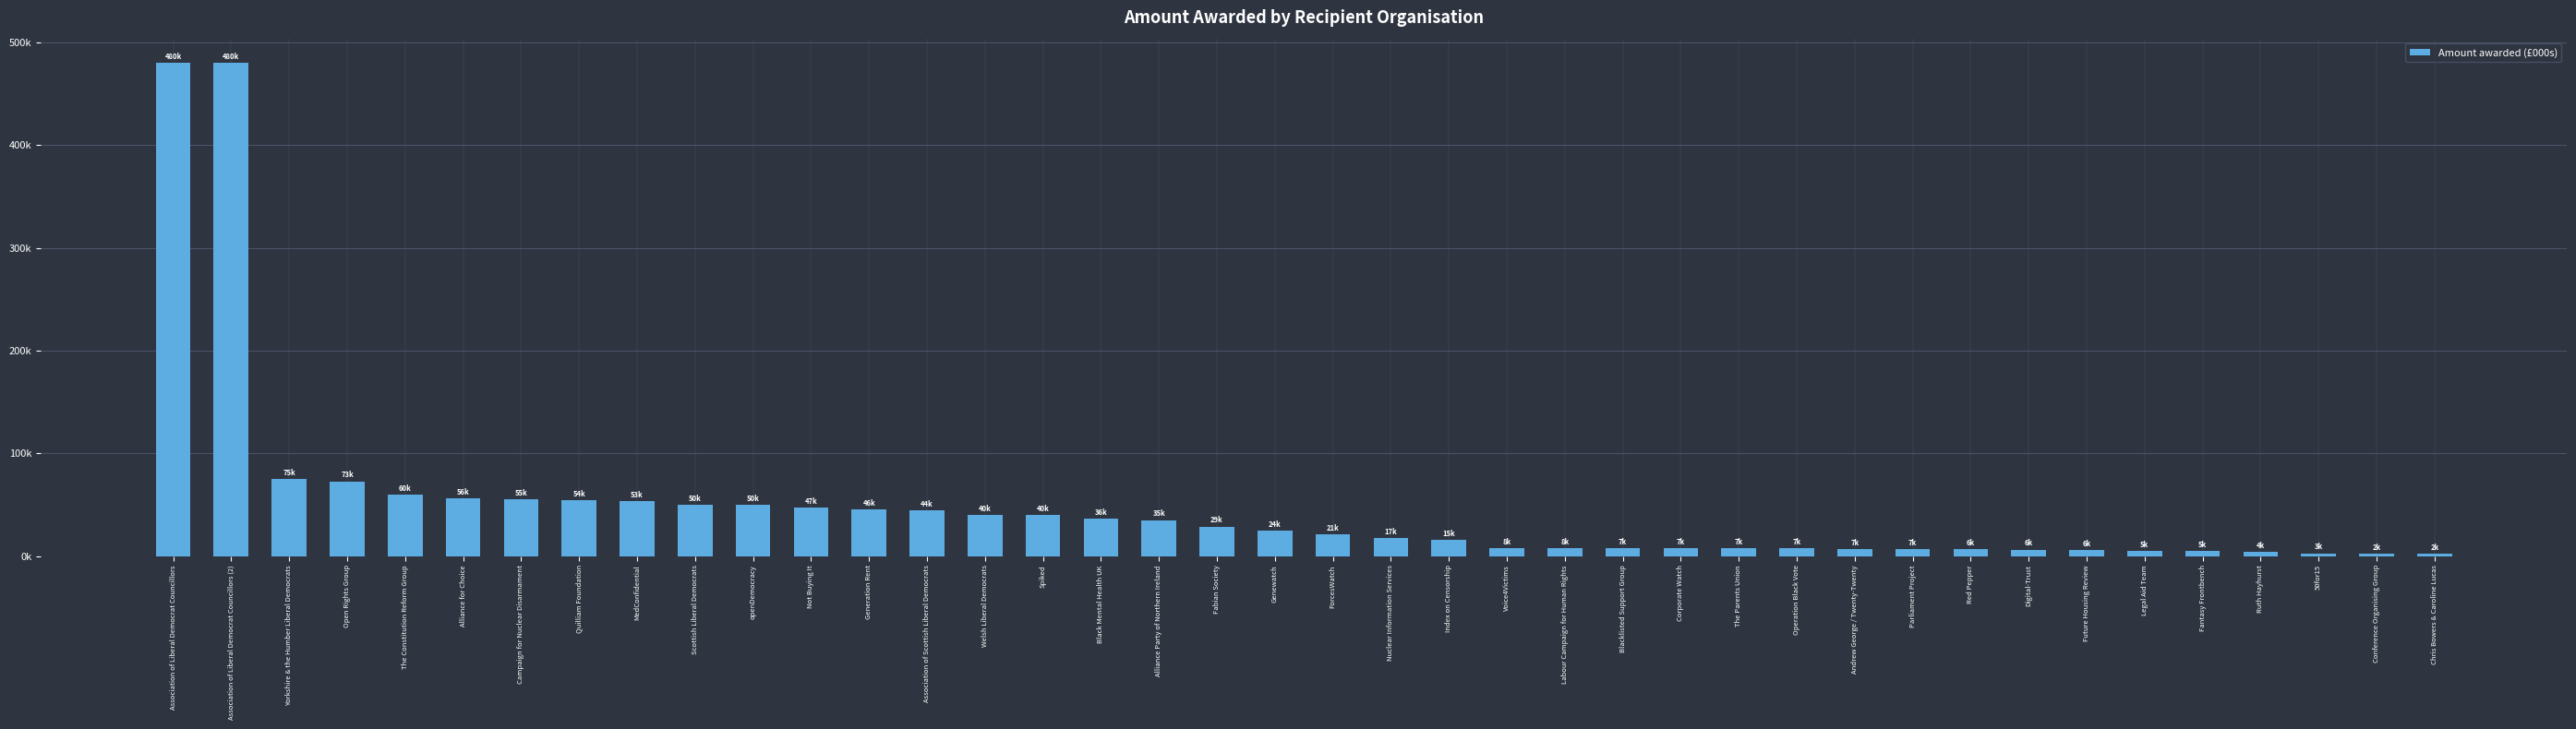

Read the value at Yorkshire & the Humber Liberal Democrats, to the nearest 10.

75000